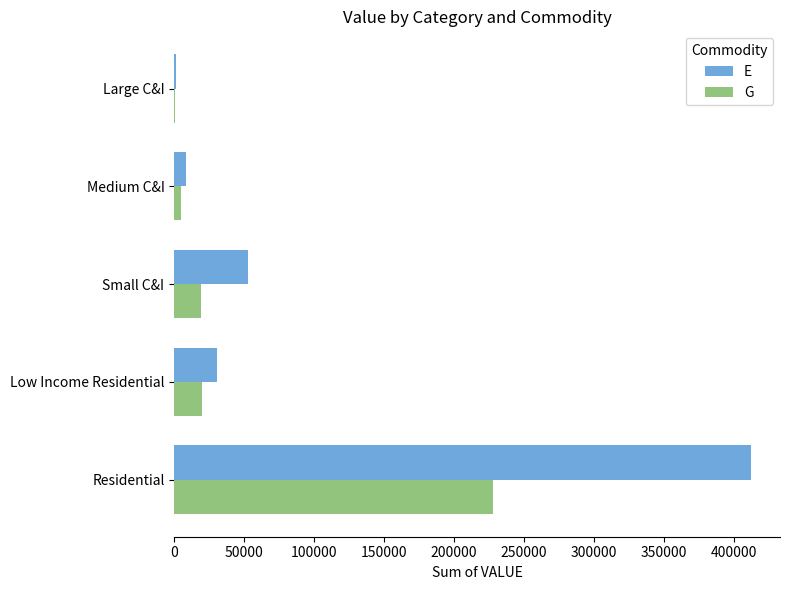

What is the sum of all G values?

272995